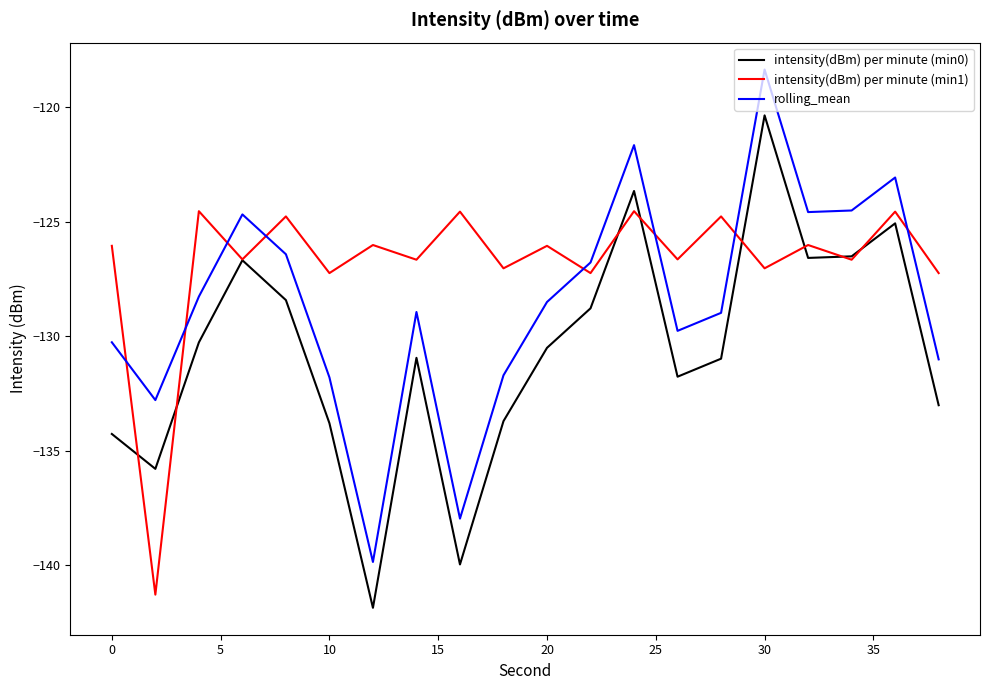

True or false: rolling_mean and intensity(dBm) per minute (min1) cross at least once.

True